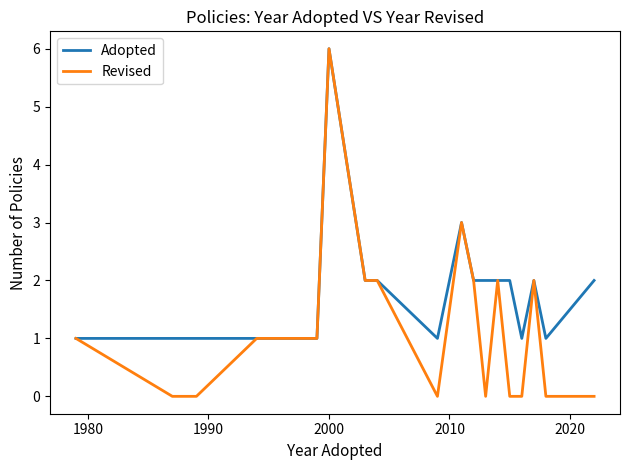

List the series in order of their overall mean, lowest first.

Revised, Adopted